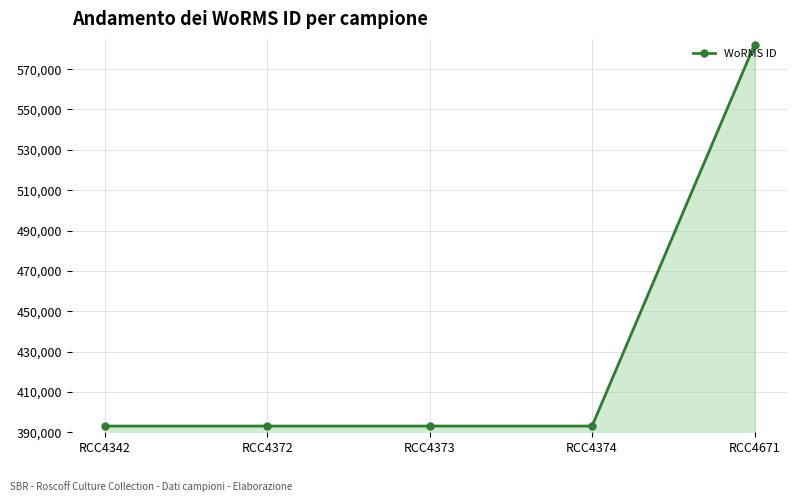

Count the number of categories in the chart.

5